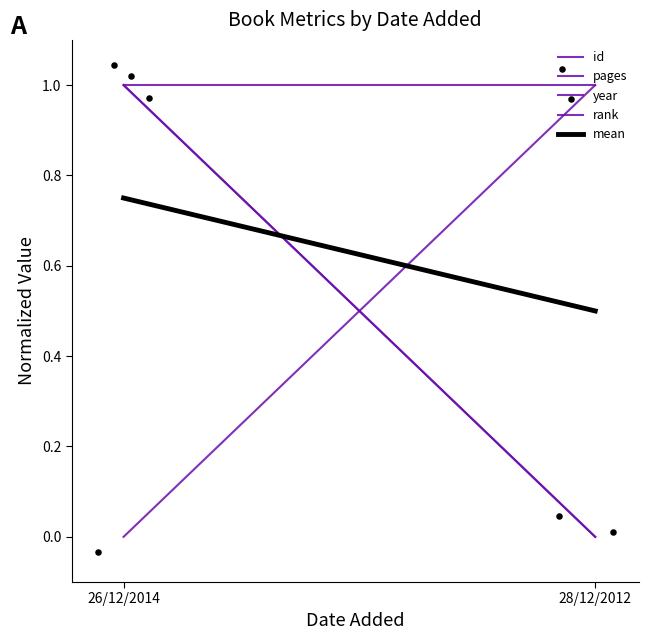

What is the total value across all series at 28/12/2012?

2.5